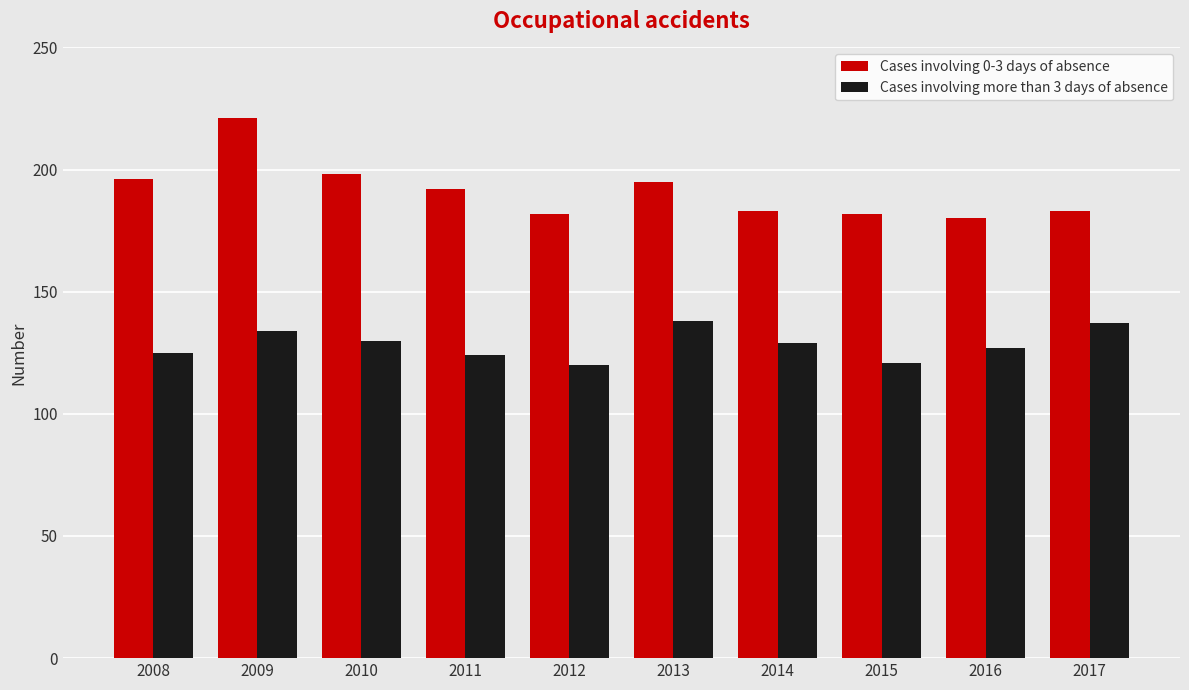

Which series has the largest range (max minus min)?

Cases involving 0-3 days of absence